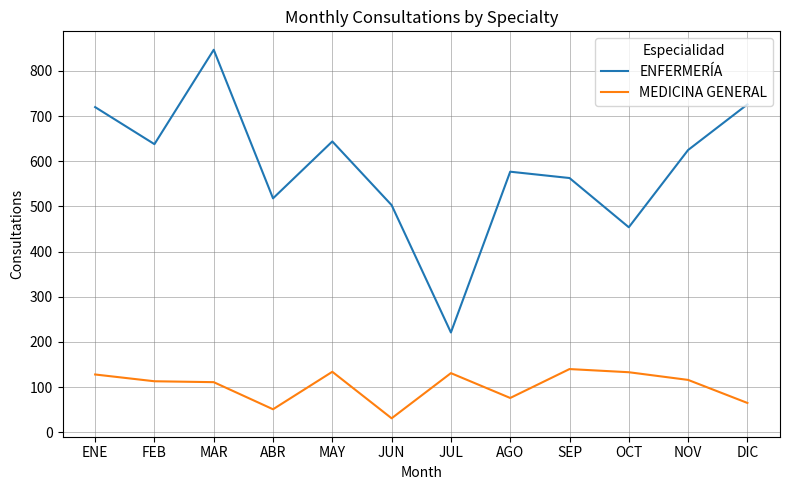

What is the spread (max minus min) of values at SEP?

423